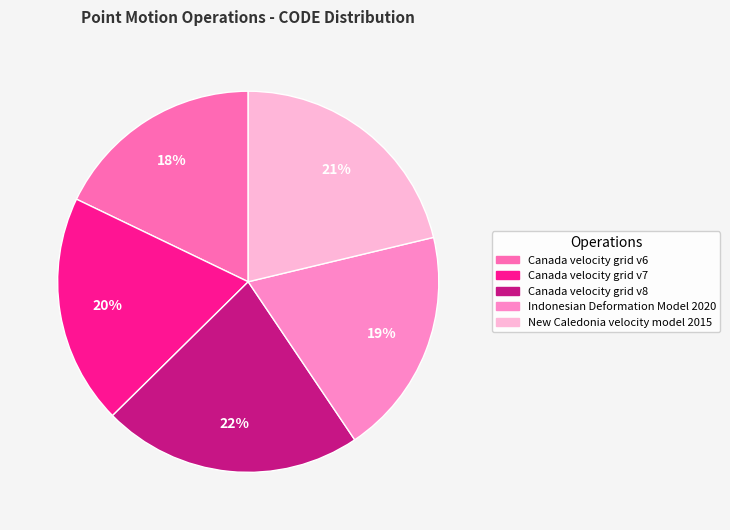

To the nearest percent, what percentage of the pie is Indonesian Deformation Model 2020?

19%